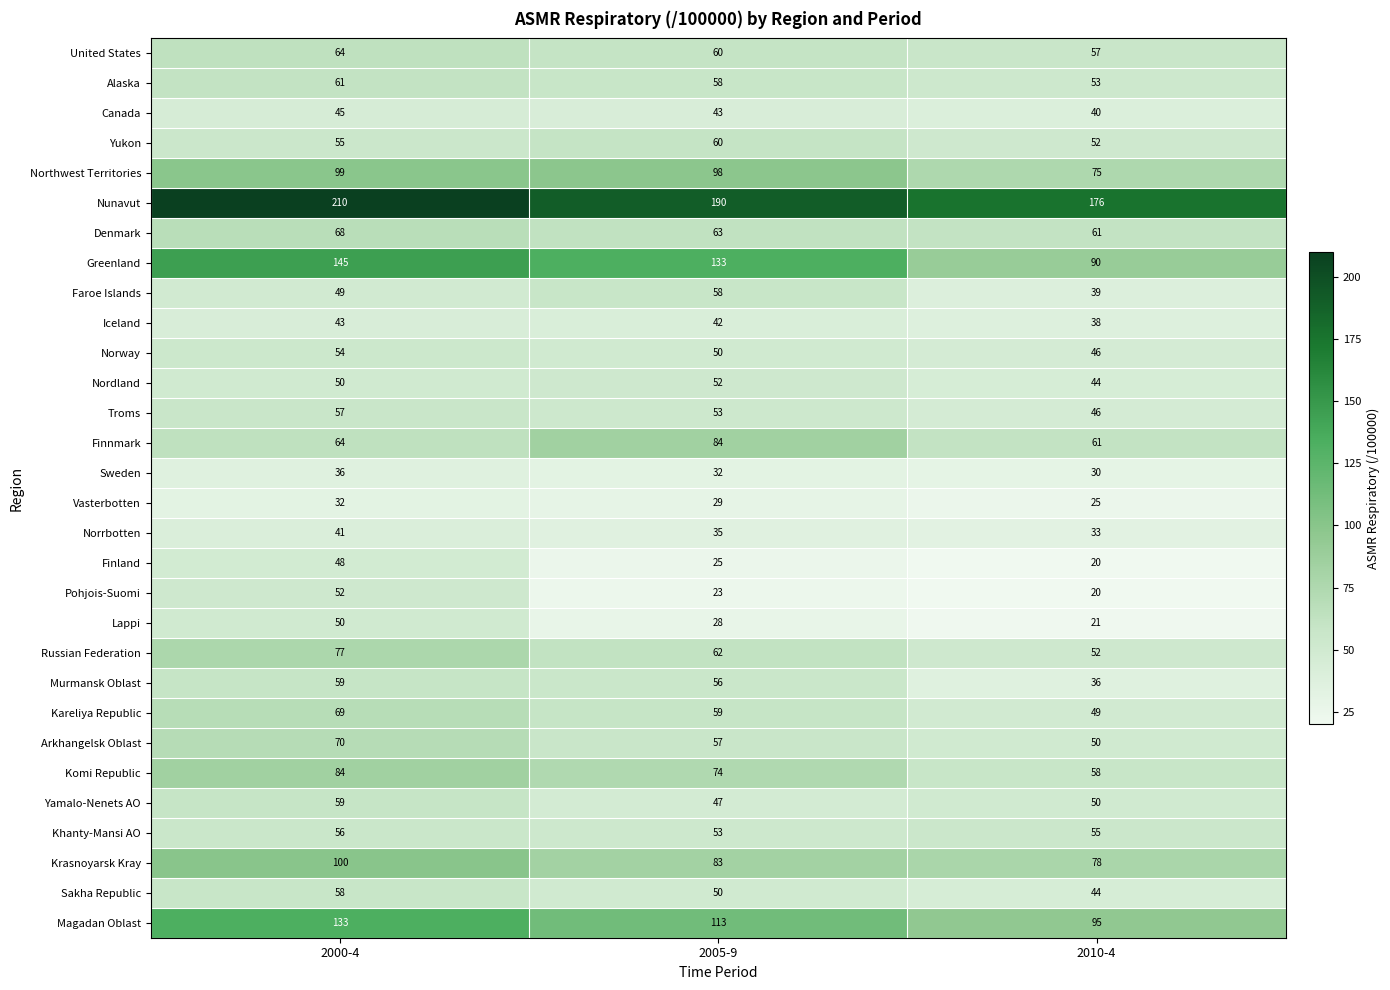

What is the sum of all Magadan Oblast values?

341